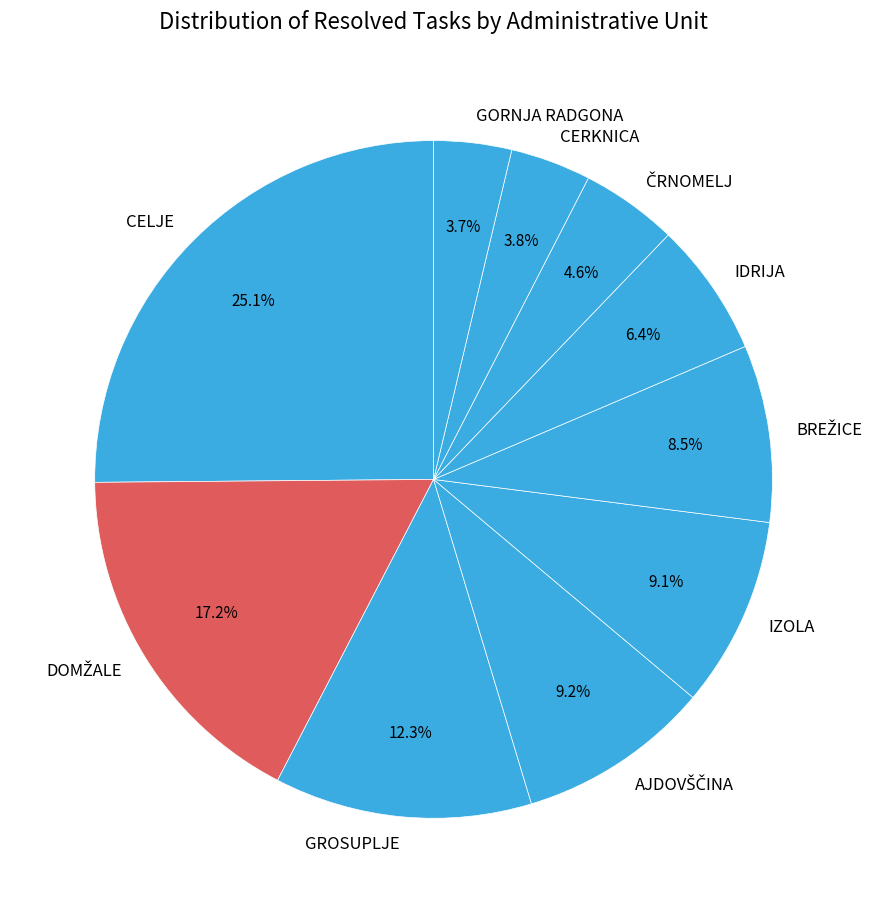

What is the largest slice in the pie chart?

CELJE